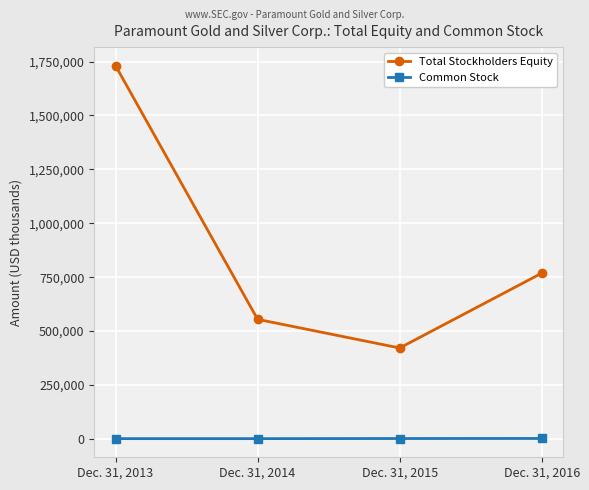

What is the difference between the maximum and minimum values in the Total Stockholders Equity series?

1309091